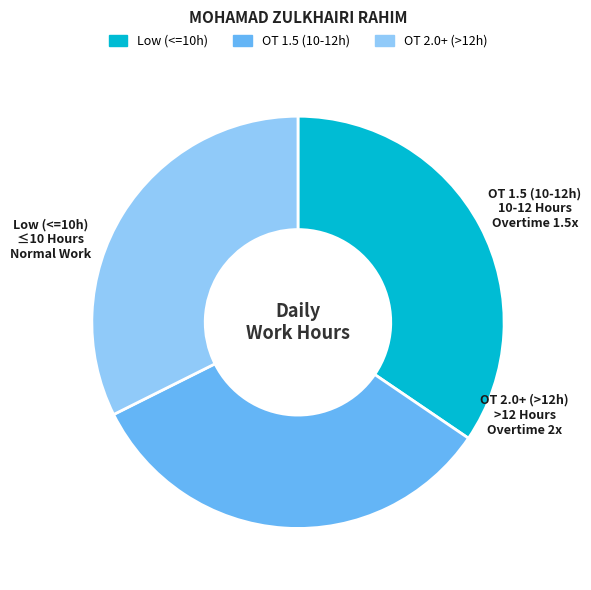

How many segments does this pie chart have?

3